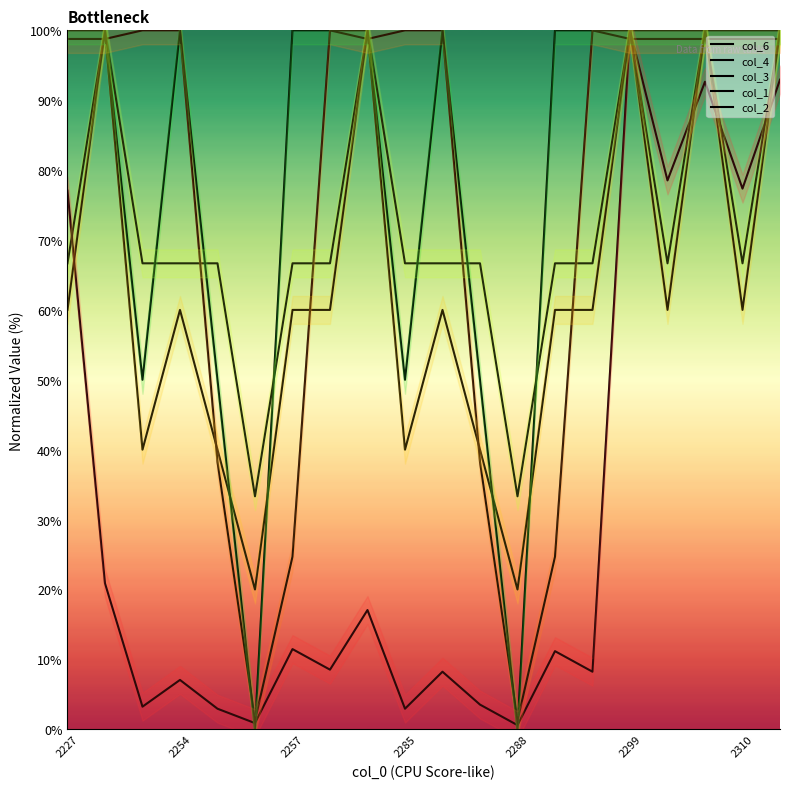

What is the sum of the col_3 values at 2288 and 2227?

80.0